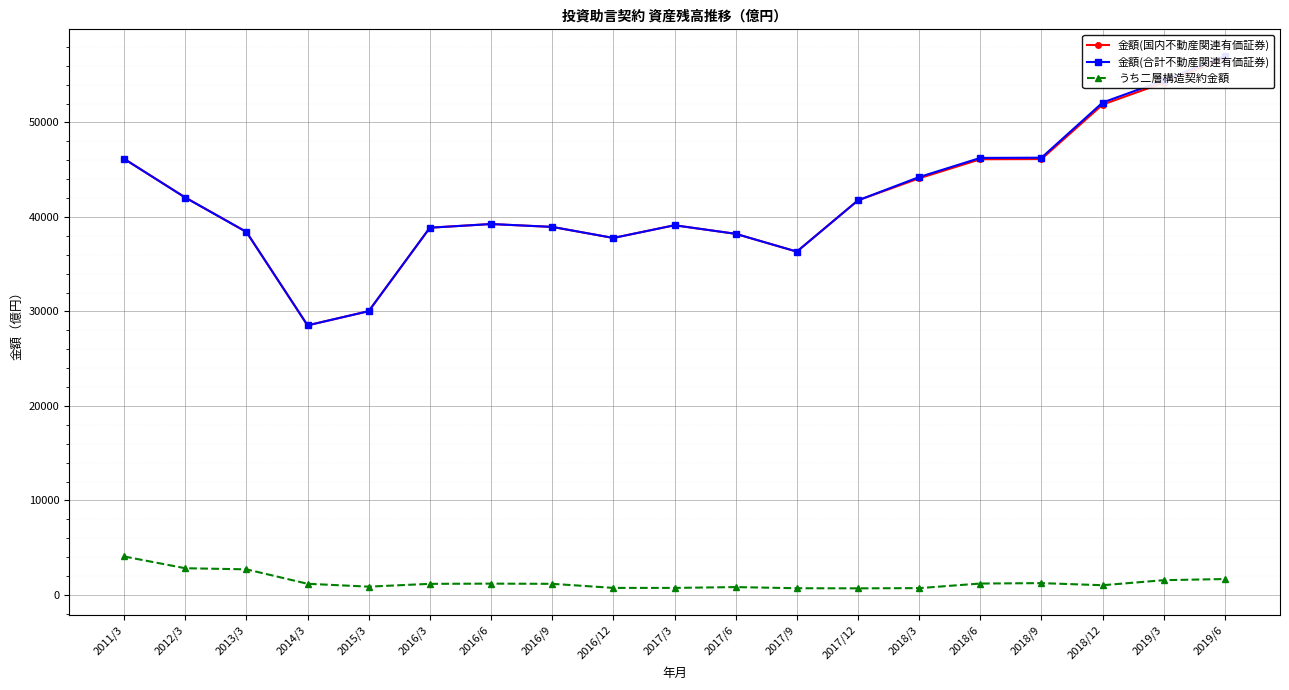

What is the value of the うち二層構造契約金額 point at the 13th from the left?

704.7